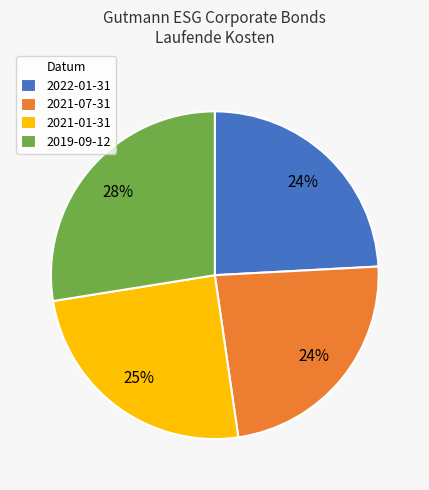

To the nearest percent, what percentage of the pie is 2021-01-31?

25%